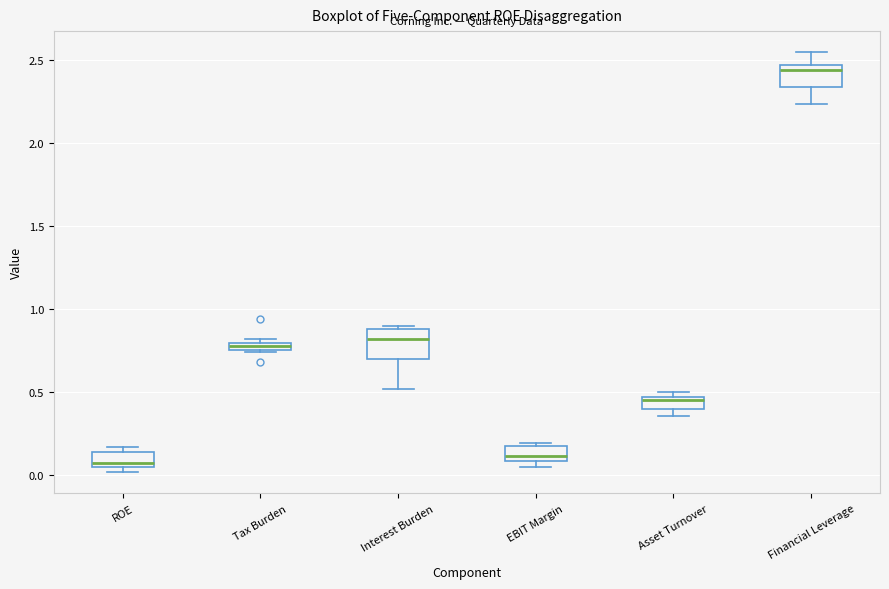

Where does the lower whisker of the box for Interest Burden end on the y-axis? The values are not printed on the chart, so give them approximately, as read against the axis.

0.50